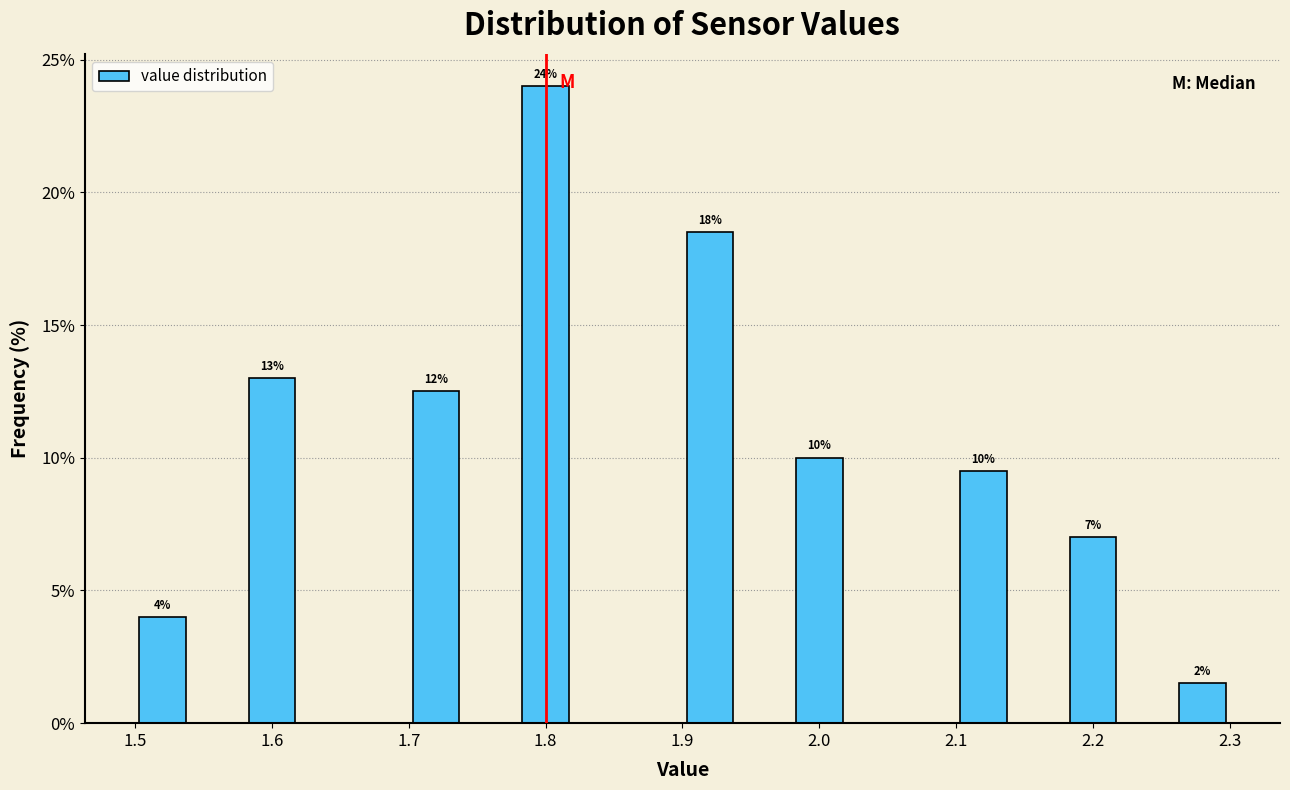

Over which range of the x-axis is the bar tallest?

1.78 to 1.82